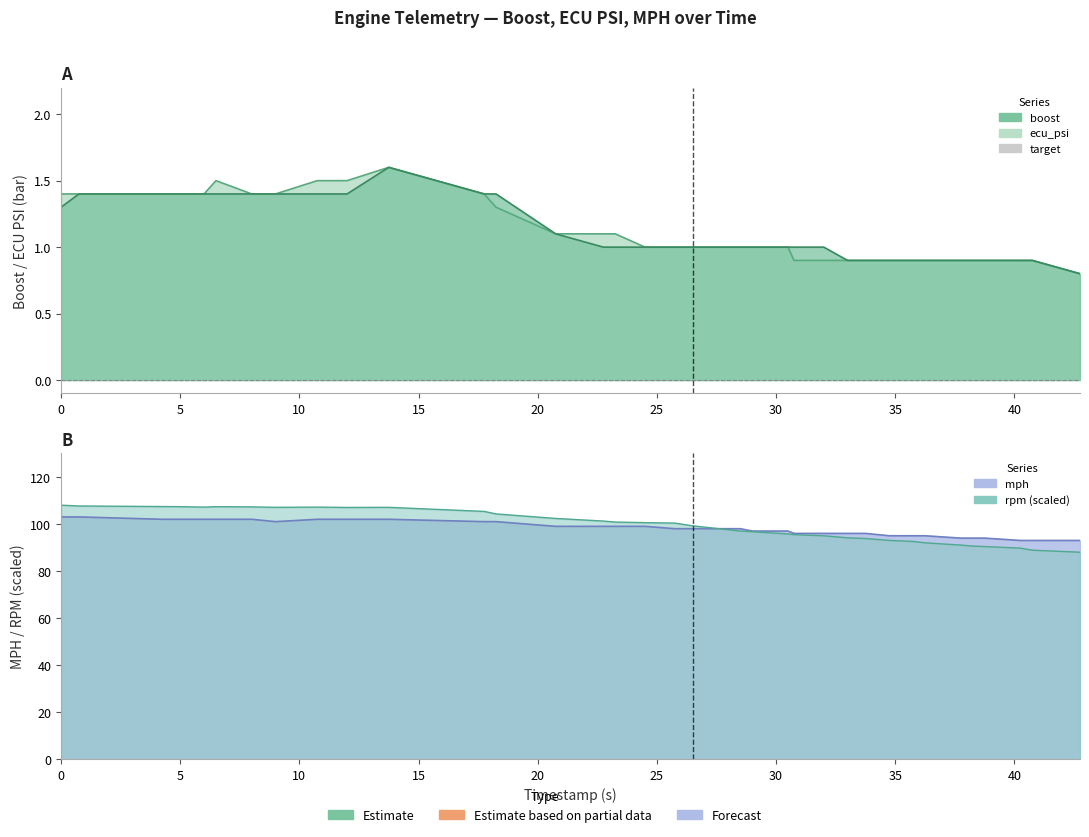

True or false: boost and ecu_psi cross at least once.

False